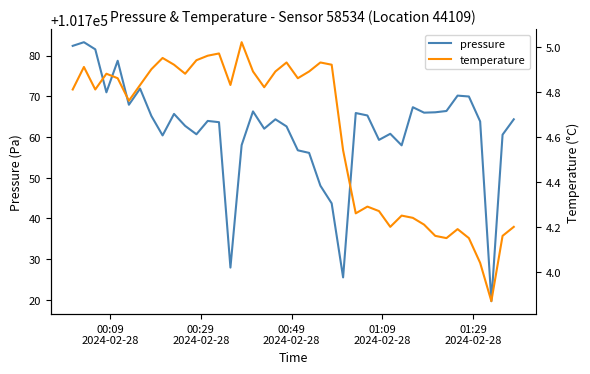

Rank the series by their average value, from highest to lowest.

pressure, temperature